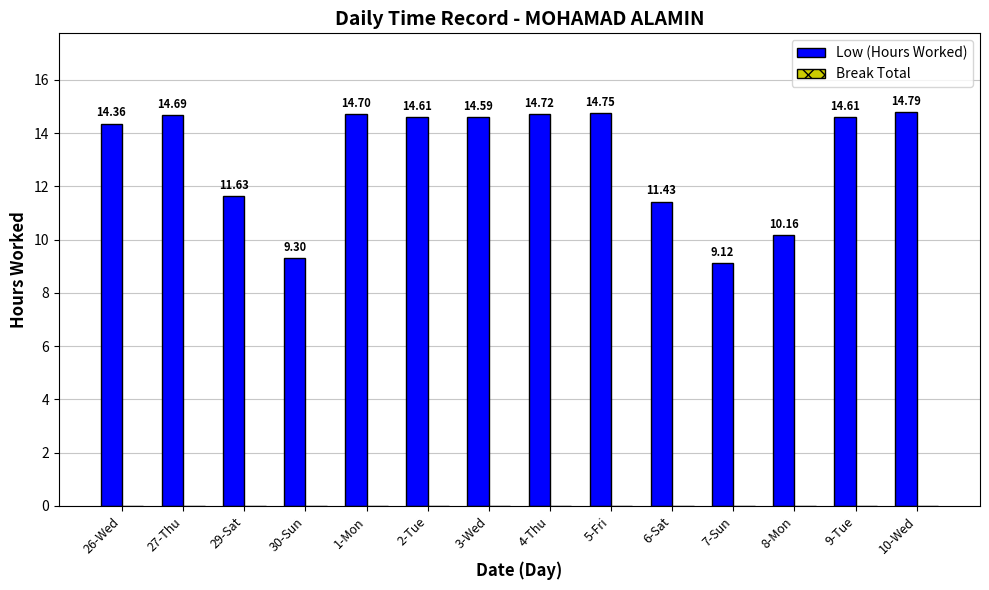

Between 29-Sat and 30-Sun, which is larger?

29-Sat